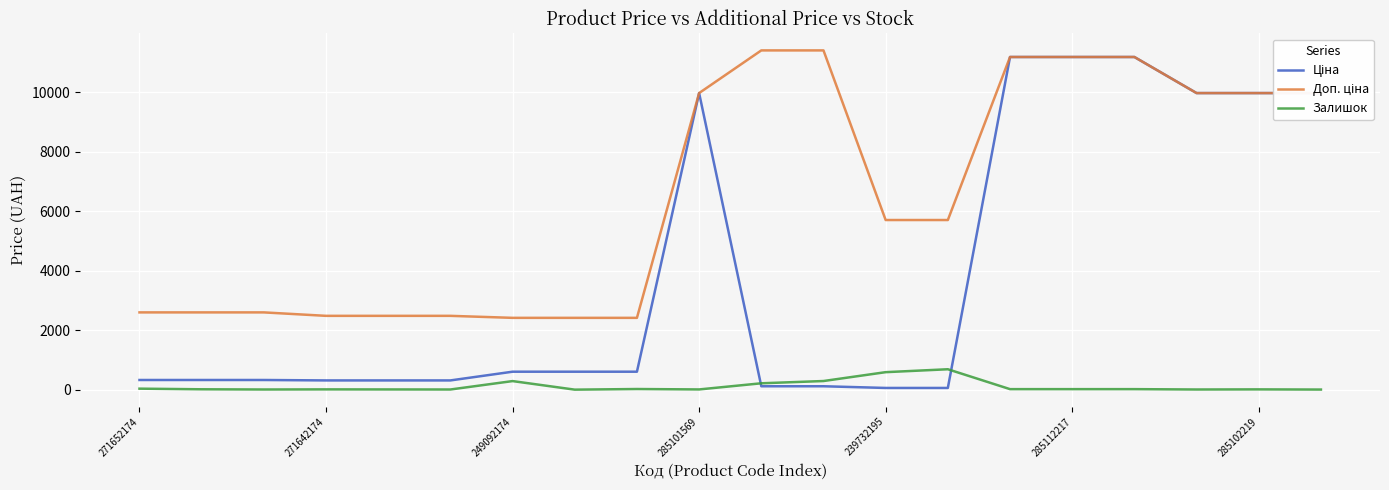

What is the maximum value for Залишок?

686.0